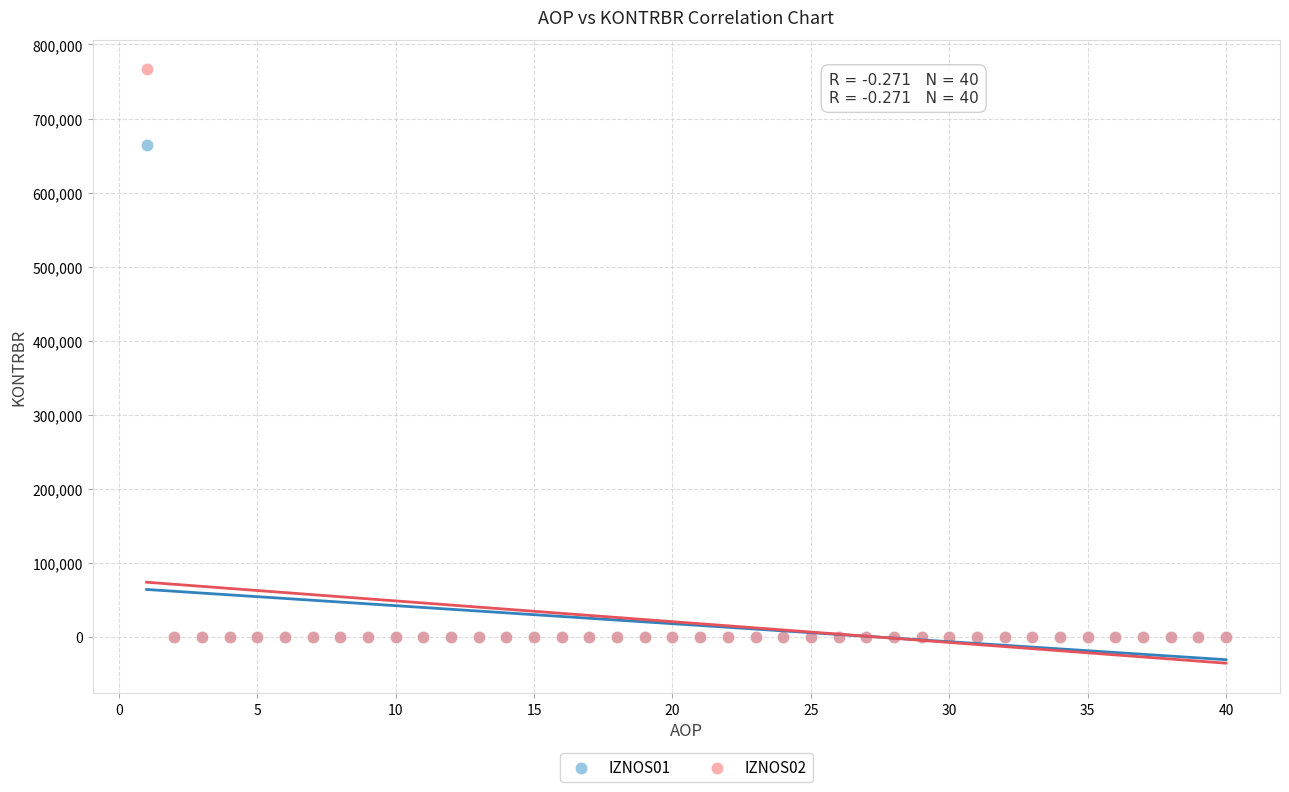

Across all series, what Y value is closest to 383171?

664773.5